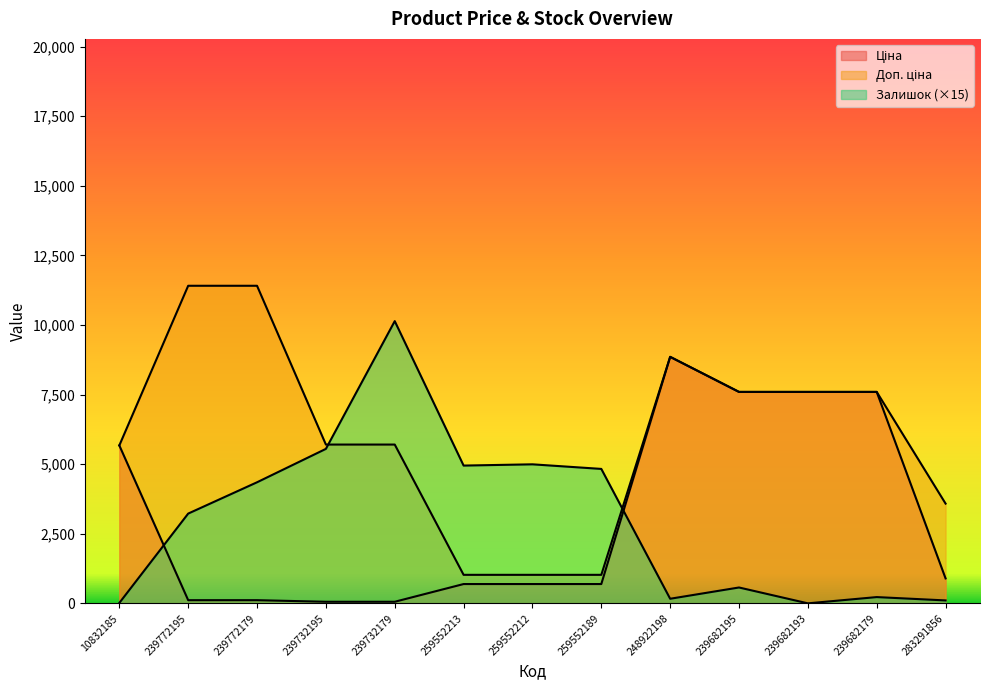

After their last crossing, which series has the higher values: Залишок or Ціна?

Ціна